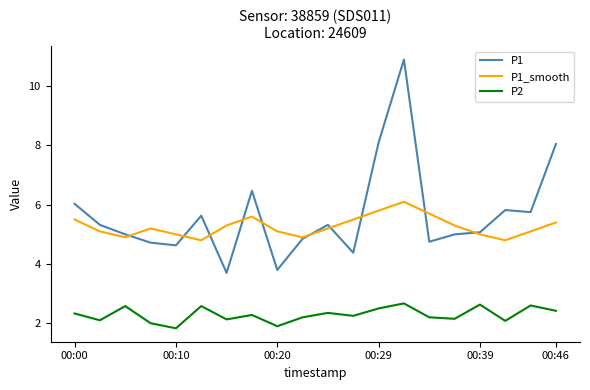

What is the difference between the maximum and minimum values in the P1_smooth series?

1.3